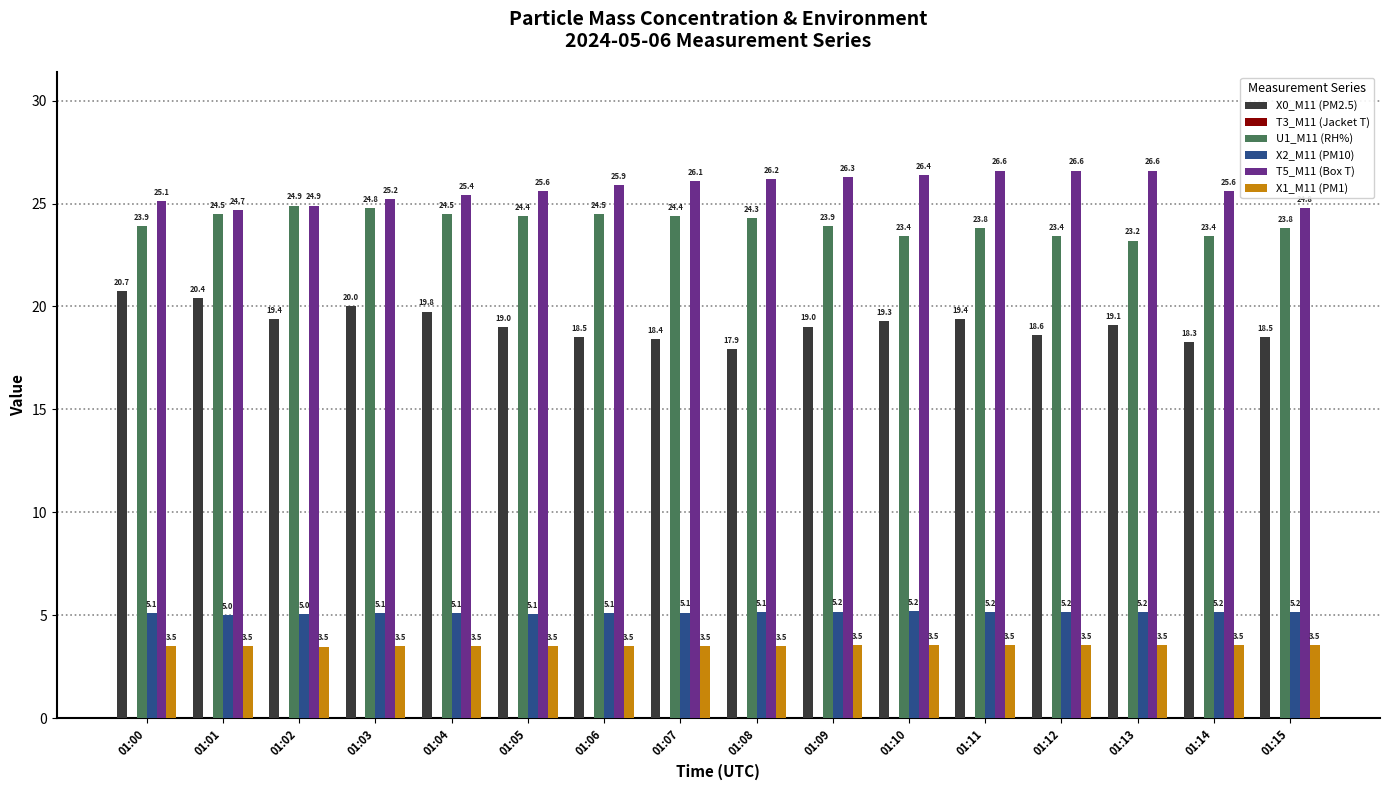

Where does the T5_M11 (Box T) series first go above 25?

01:00